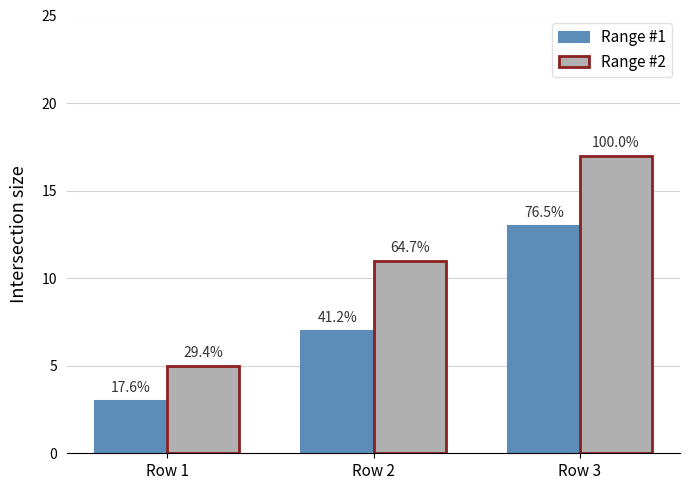

What is the minimum value for Range #2?

5